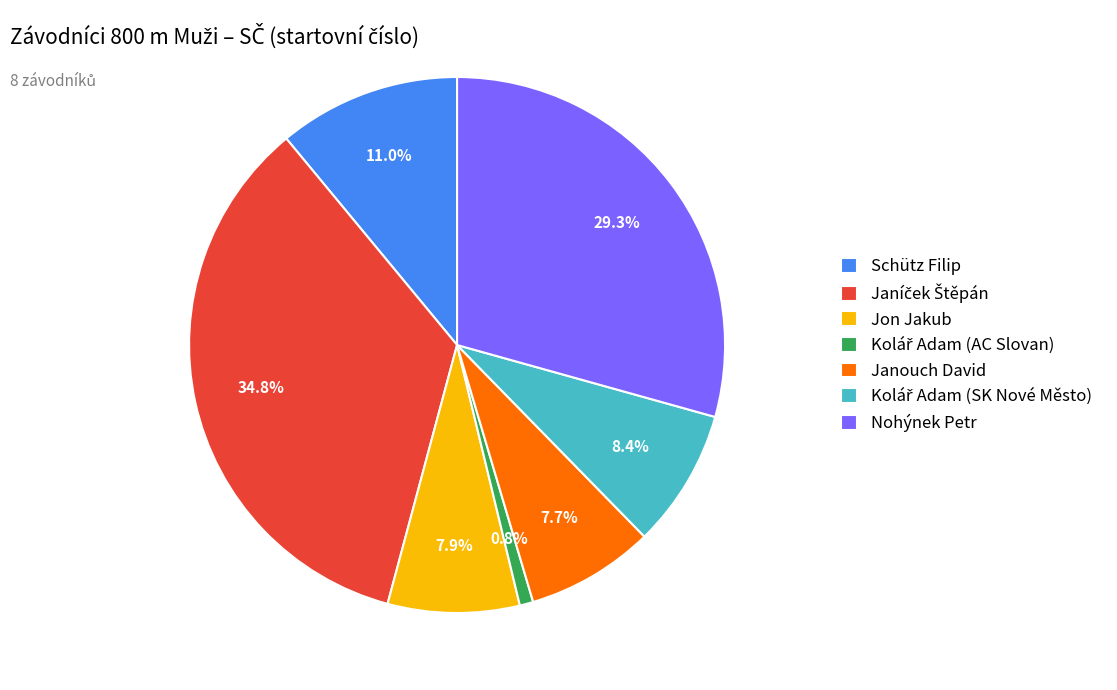

How much of the chart is everything except Schütz Filip?

89.0%